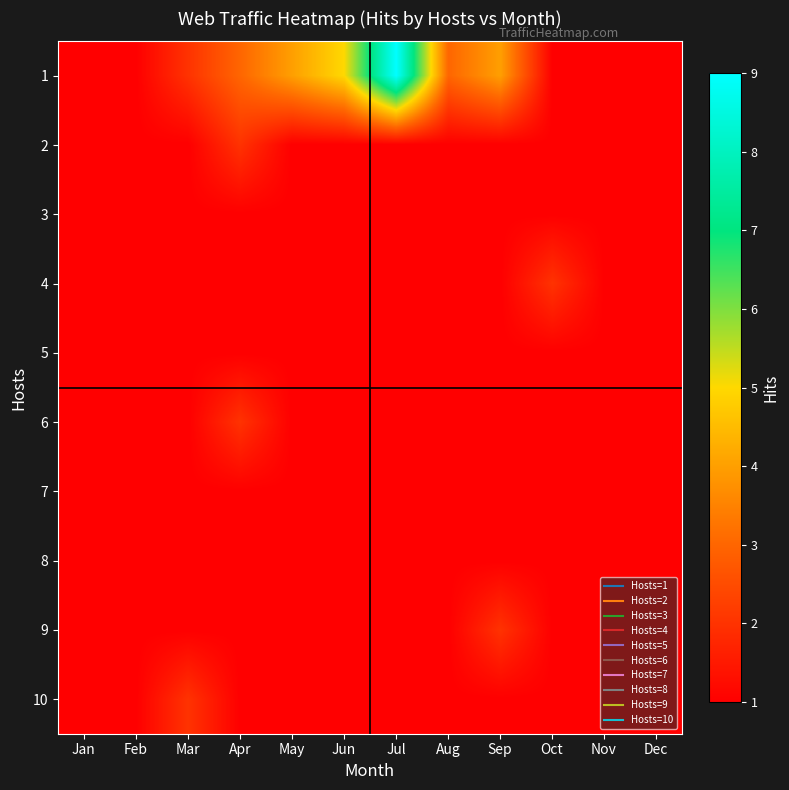

What is the greatest value displayed?

9